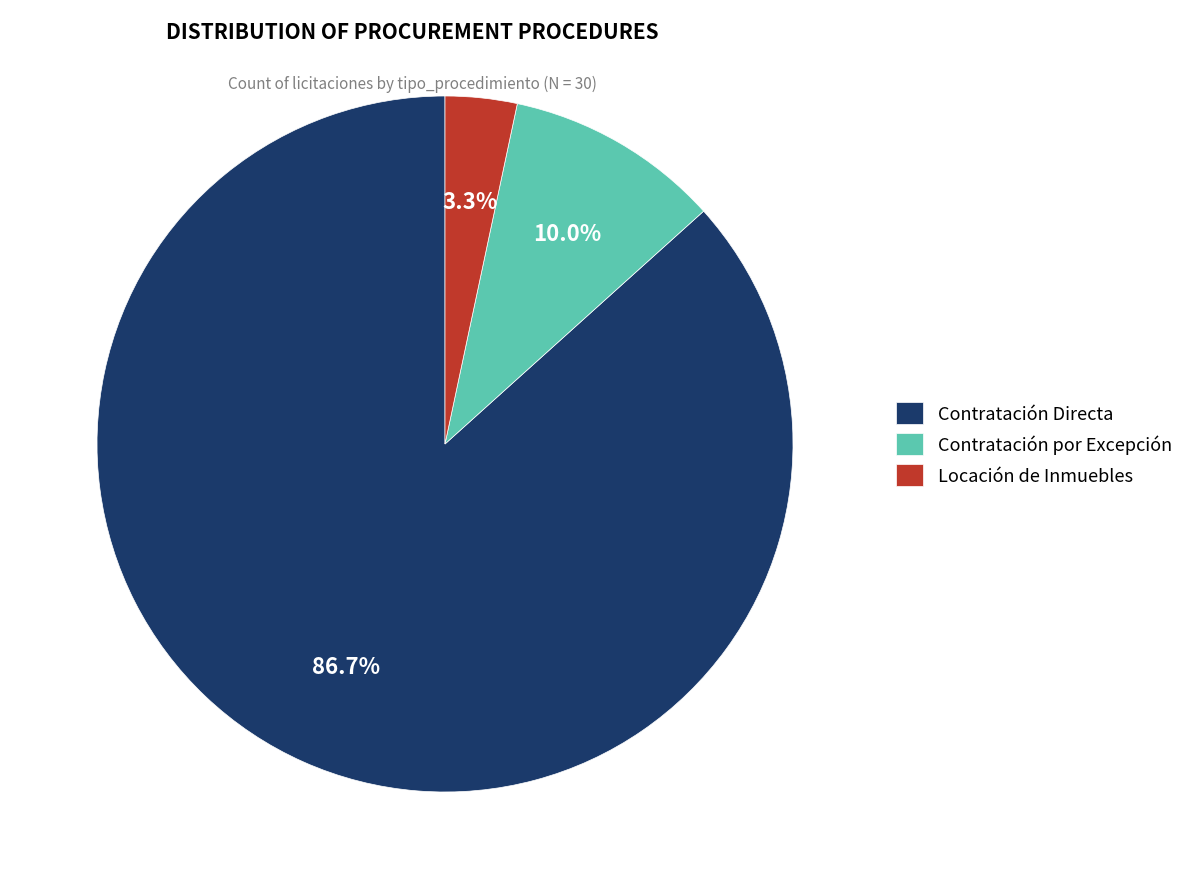

Combined, do Locación de Inmuebles and Contratación por Excepción account for over 50%?

No